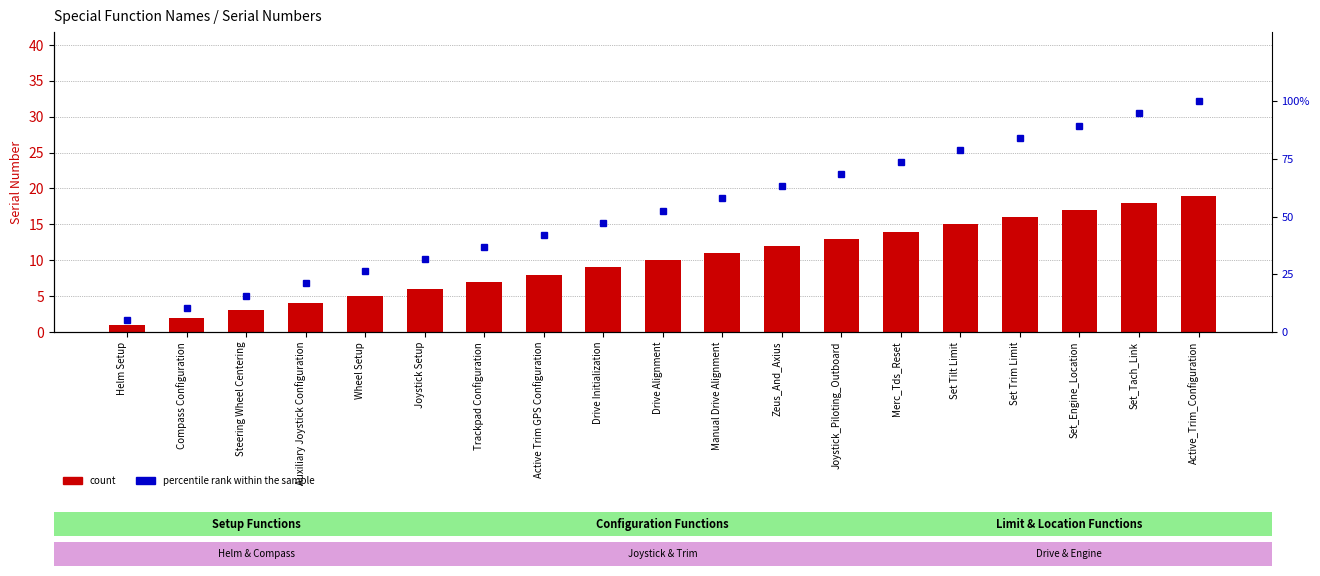

Which has a higher value, Compass Configuration or Set_Engine_Location?

Set_Engine_Location